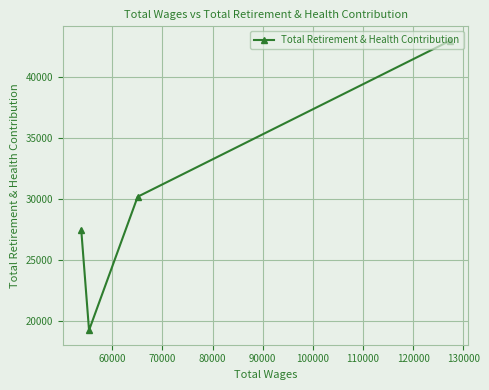

Count the values in the range 27493 to 42932.

3